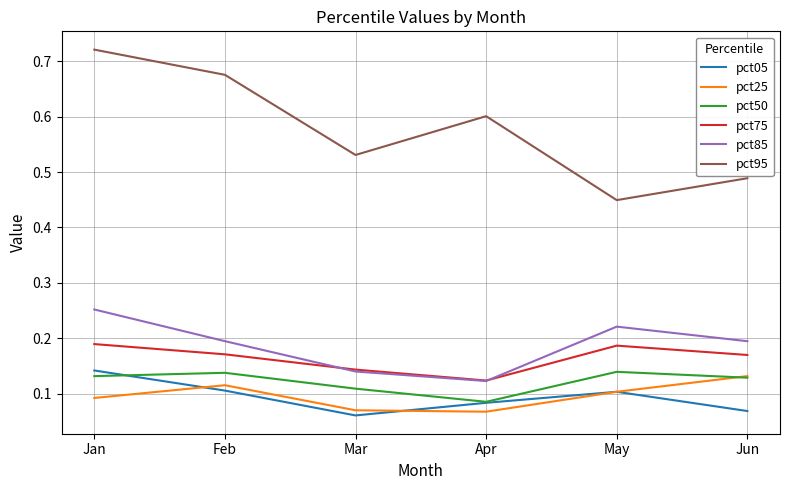

At which category is the sum across all series the highest?

Jan